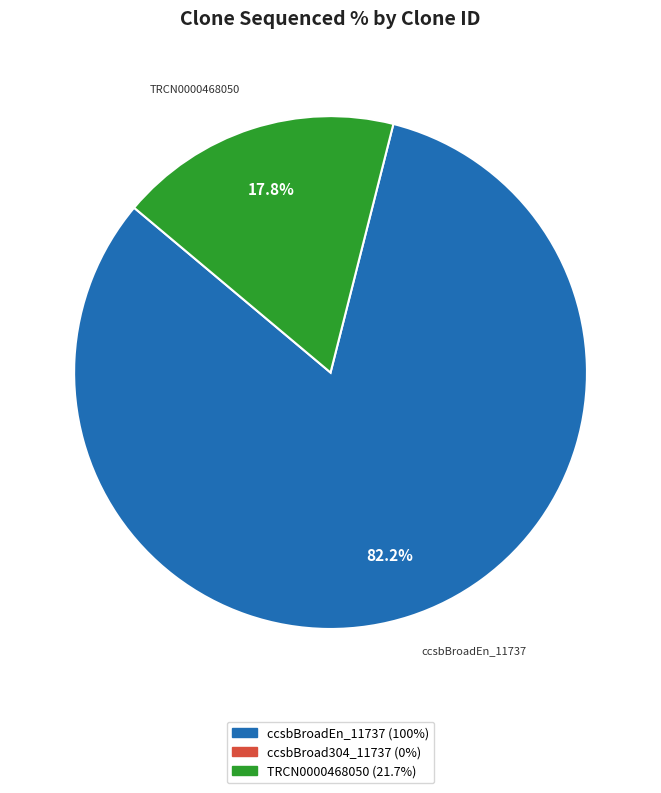

Does any single category account for the majority?

Yes